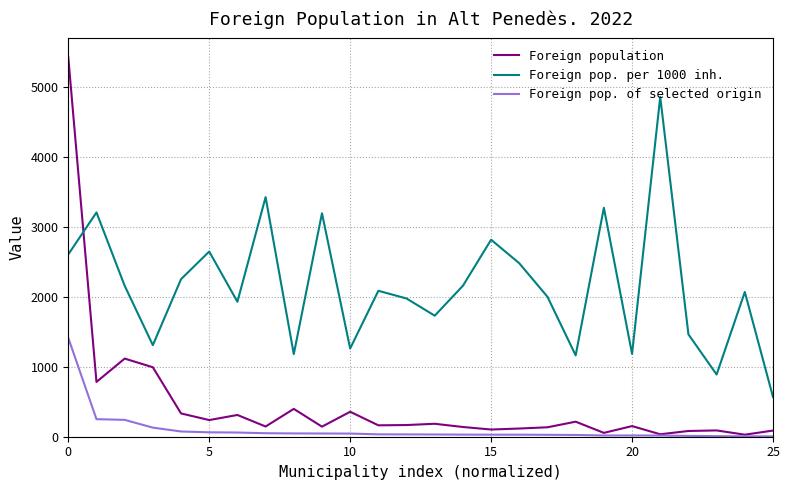

True or false: Foreign pop. per 1000 inh. and Foreign population cross at least once.

True